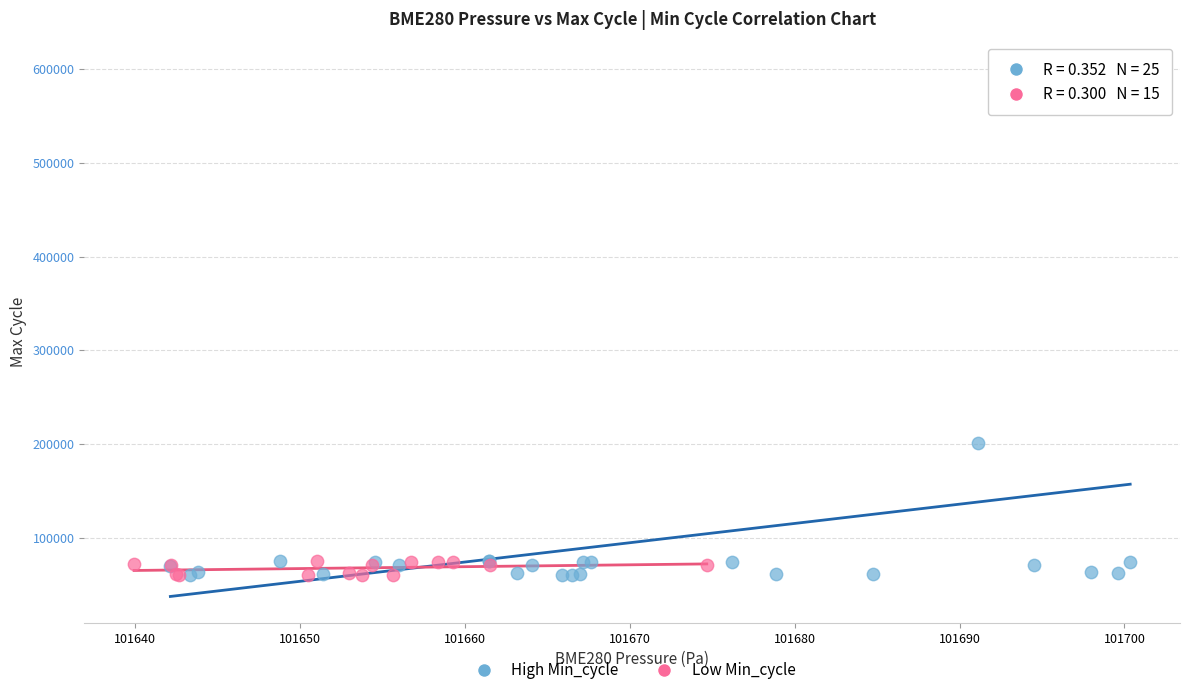

Which series has the widest spread of Y values?

High Min_cycle